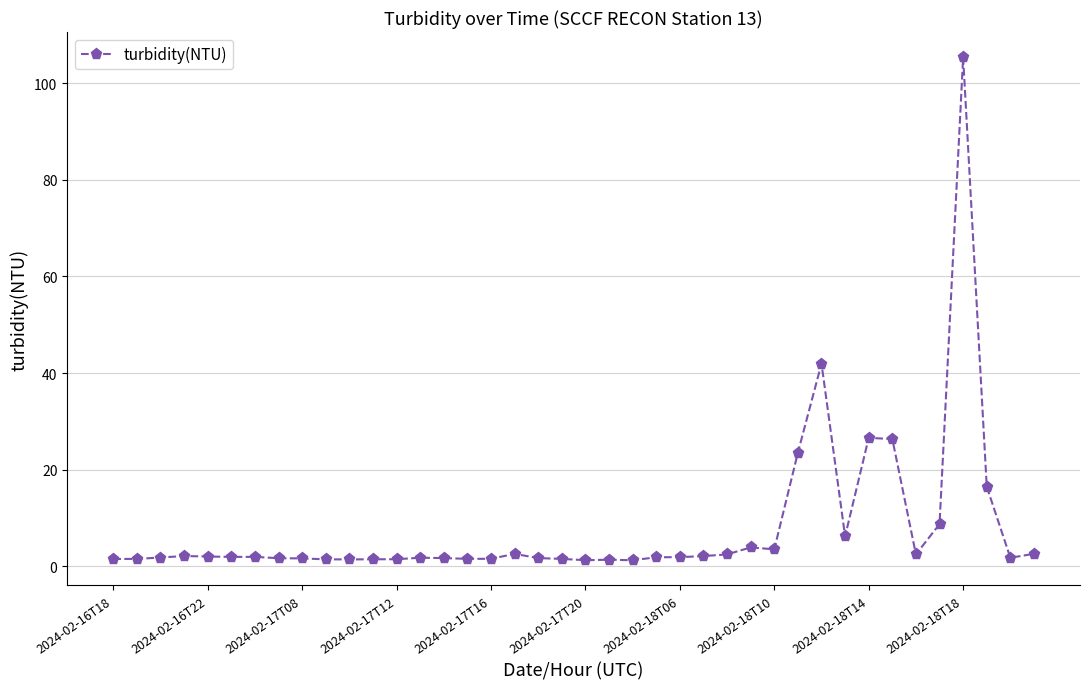

What is the difference between the maximum and second lowest values?

104.2